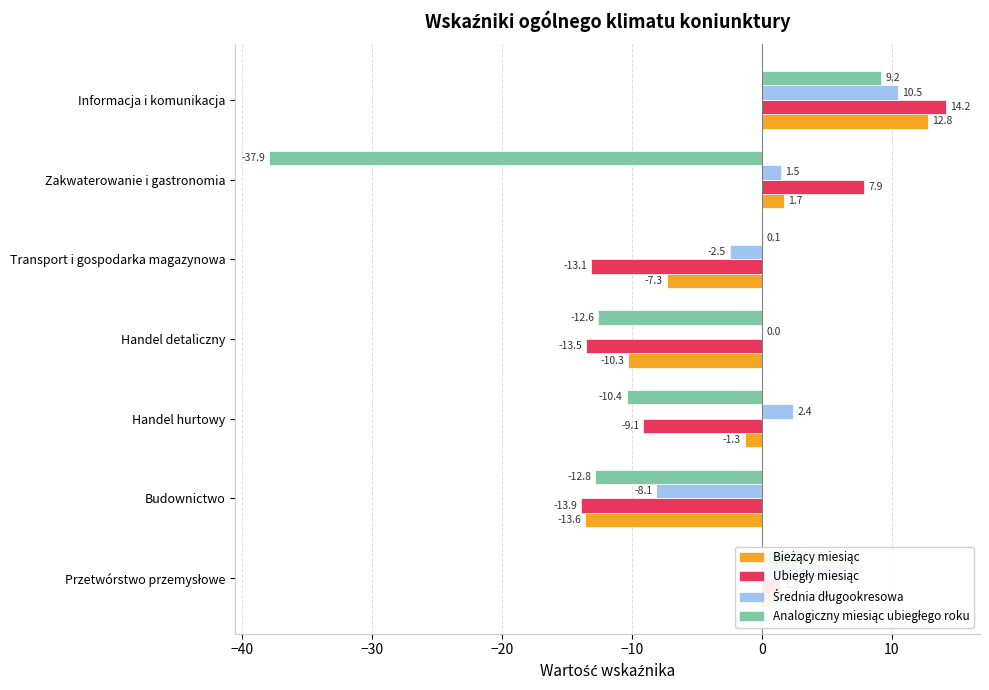

At which category is the sum across all series the highest?

Informacja i komunikacja